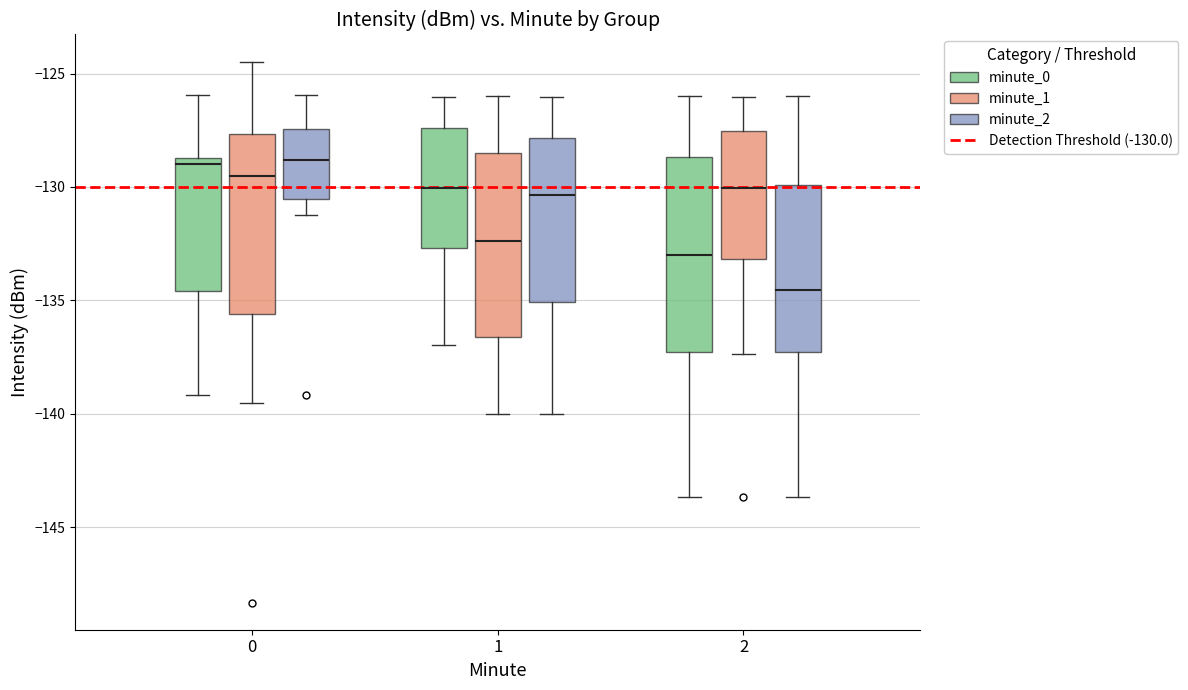

Reading left to right, read every box against the y-axis: the position of its median line, the range the box covers, and the ends of its whiskers. The values are not printed on the chart, so give them approximately, as read against the axis.

0 (minute_0): median -129.0, box -134.5 to -128.5, whiskers -139.0 to -126.0
0 (minute_1): median -129.5, box -135.5 to -127.5, whiskers -139.5 to -124.5
0 (minute_2): median -129.0, box -130.5 to -127.5, whiskers -131.0 to -126.0
1 (minute_0): median -130.0, box -132.5 to -127.5, whiskers -137.0 to -126.0
1 (minute_1): median -132.5, box -136.5 to -128.5, whiskers -140.0 to -126.0
1 (minute_2): median -130.5, box -135.0 to -128.0, whiskers -140.0 to -126.0
2 (minute_0): median -133.0, box -137.5 to -128.5, whiskers -143.5 to -126.0
2 (minute_1): median -130.0, box -133.0 to -127.5, whiskers -137.5 to -126.0
2 (minute_2): median -134.5, box -137.5 to -130.0, whiskers -143.5 to -126.0